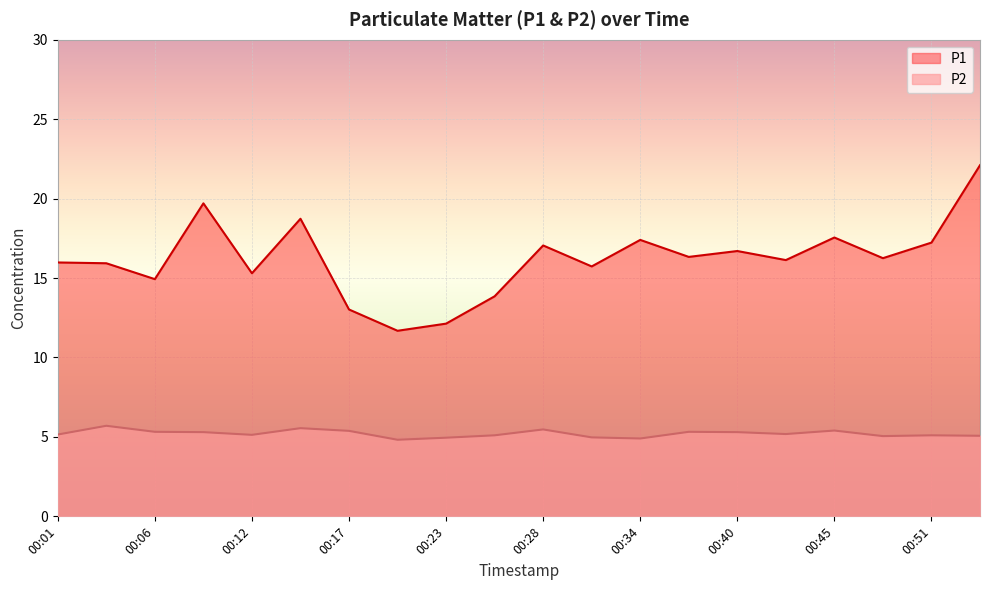

Rank the categories by P1 value from highest to lowest.

00:53, 00:09, 00:15, 00:45, 00:34, 00:51, 00:28, 00:40, 00:37, 00:48, 00:42, 00:01, 00:03, 00:31, 00:12, 00:06, 00:26, 00:17, 00:23, 00:20